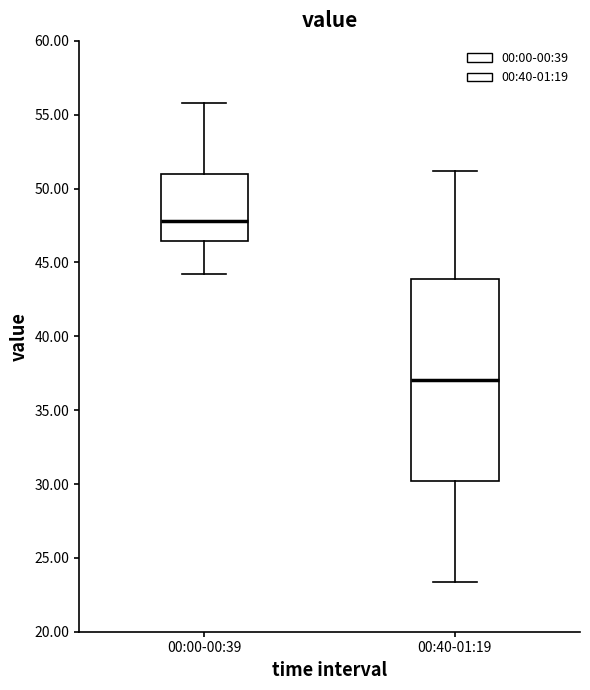

Reading left to right, read every box against the y-axis: the position of its median line, the range the box covers, and the ends of its whiskers. The values are not printed on the chart, so give them approximately, as read against the axis.

00:00-00:39: median 48.0, box 46.5 to 51.0, whiskers 44.0 to 56.0
00:40-01:19: median 37.0, box 30.0 to 44.0, whiskers 23.5 to 51.0